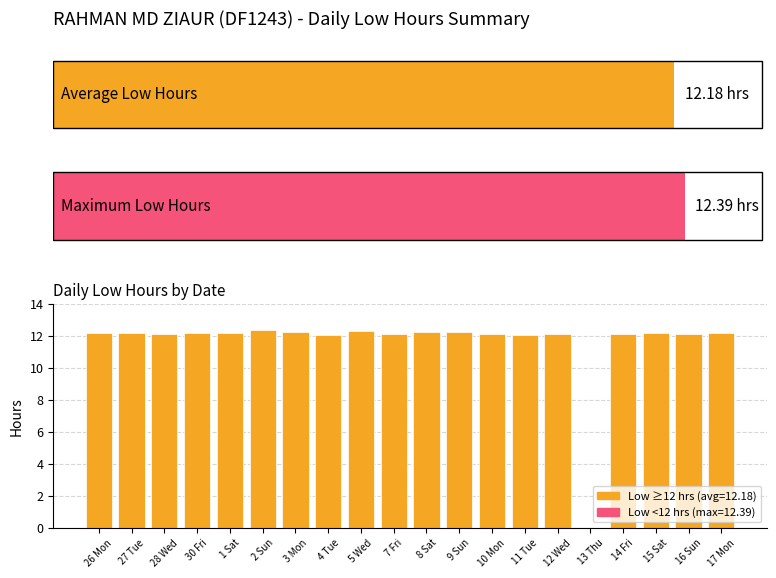

What is the difference between the maximum and minimum values?

12.4